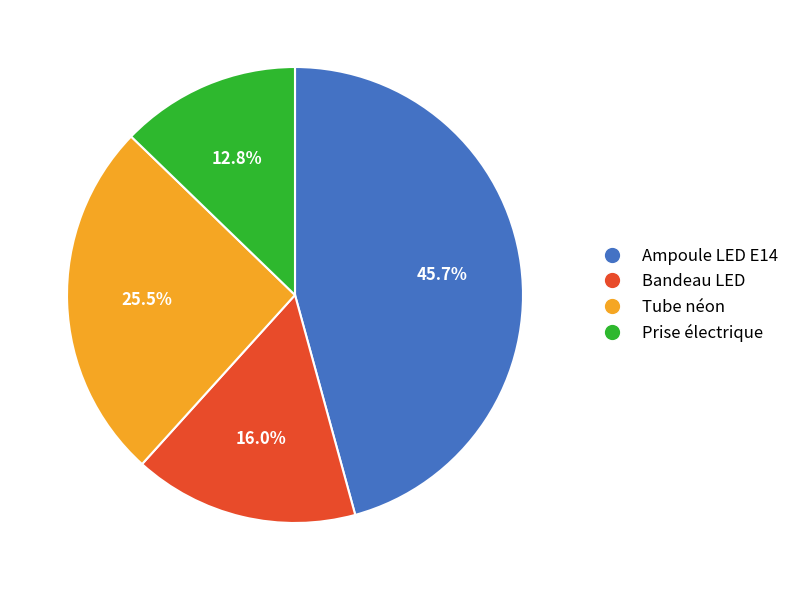

True or false: Bandeau LED accounts for 16% of the total.

True